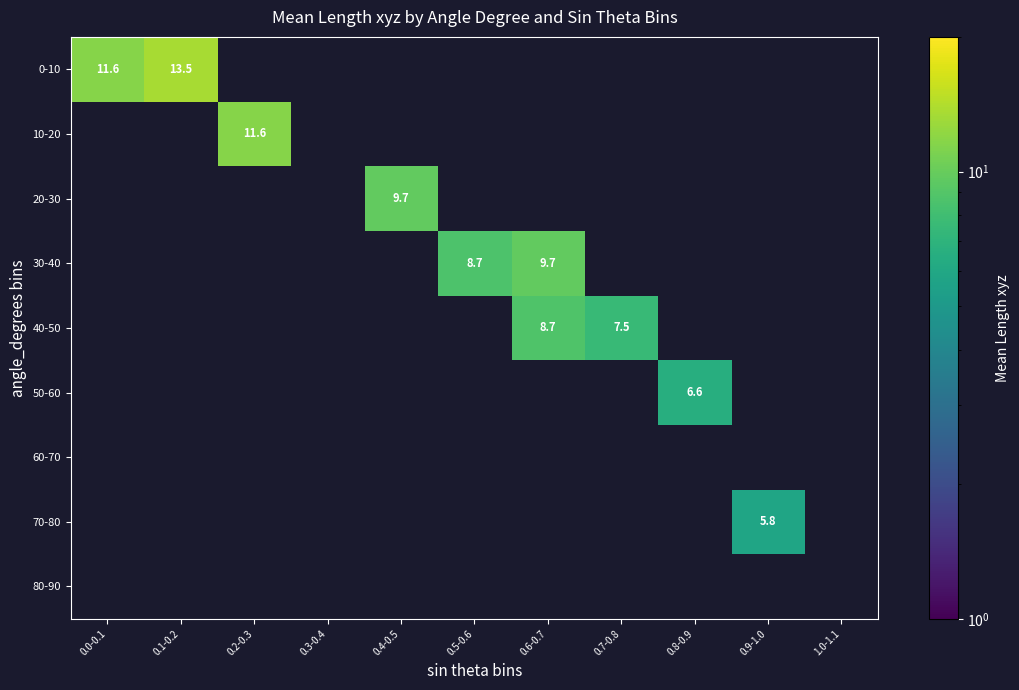

Count the number of data series in this chart.

9